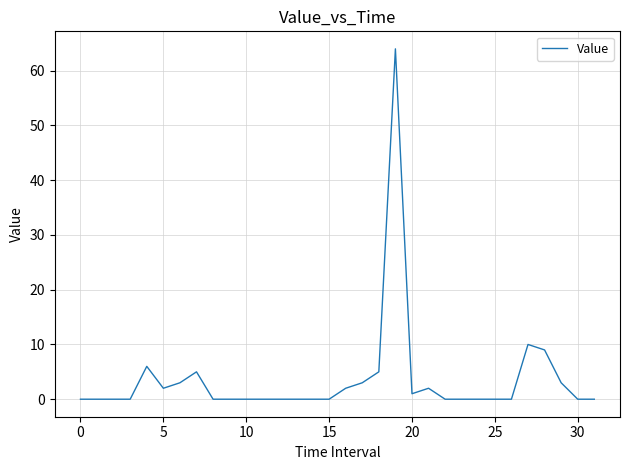

How many categories are shown in the chart?

32